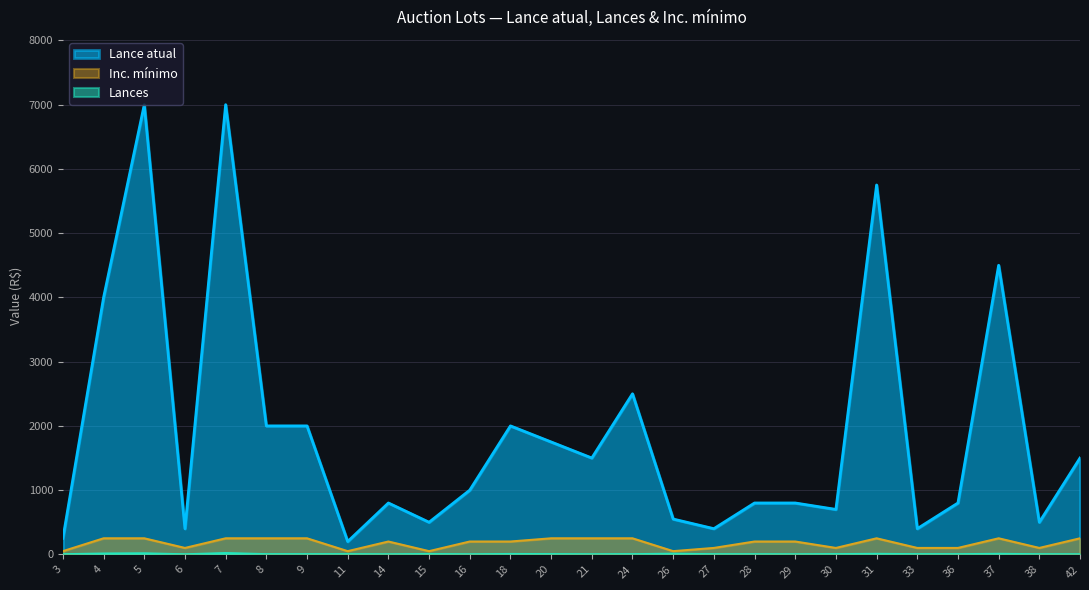

What is the value of the Inc. mínimo point at the 16th from the left?

50